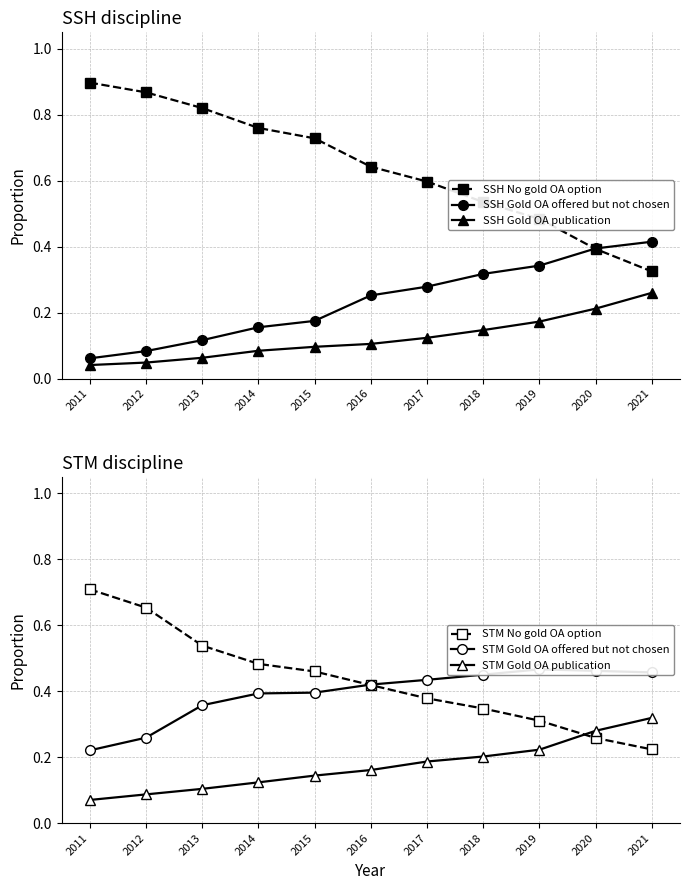

List the series in order of their peak value, lowest first.

SSH Gold OA publication, STM Gold OA publication, SSH Gold OA offered but not chosen, STM Gold OA offered but not chosen, STM No gold OA option, SSH No gold OA option